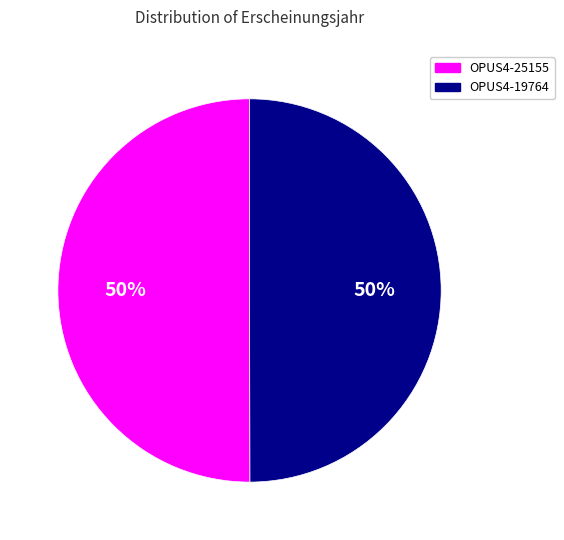

To the nearest percent, what portion does OPUS4-25155 represent?

50%